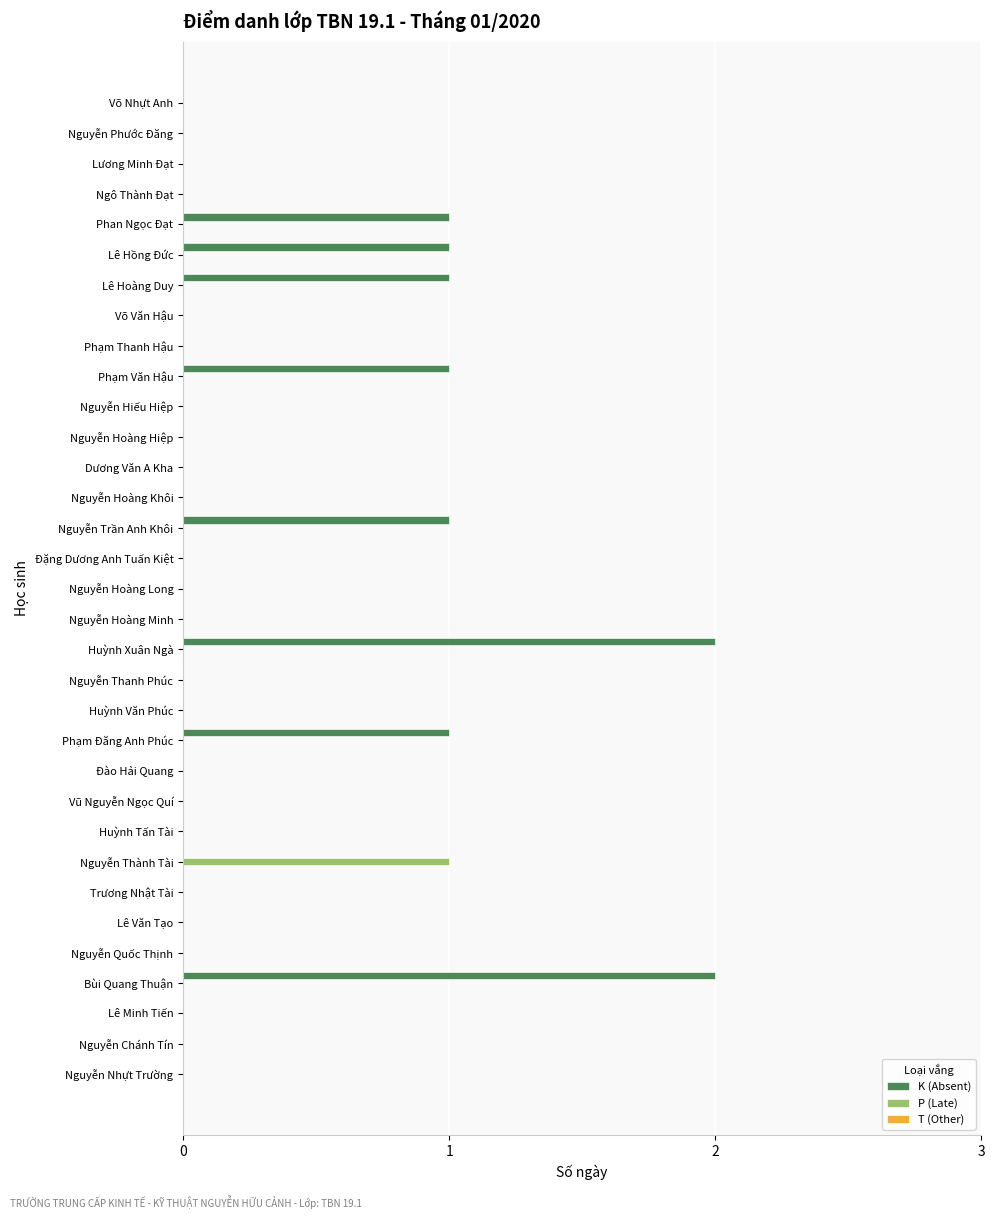

Which series has the largest total across all categories?

K (Absent)